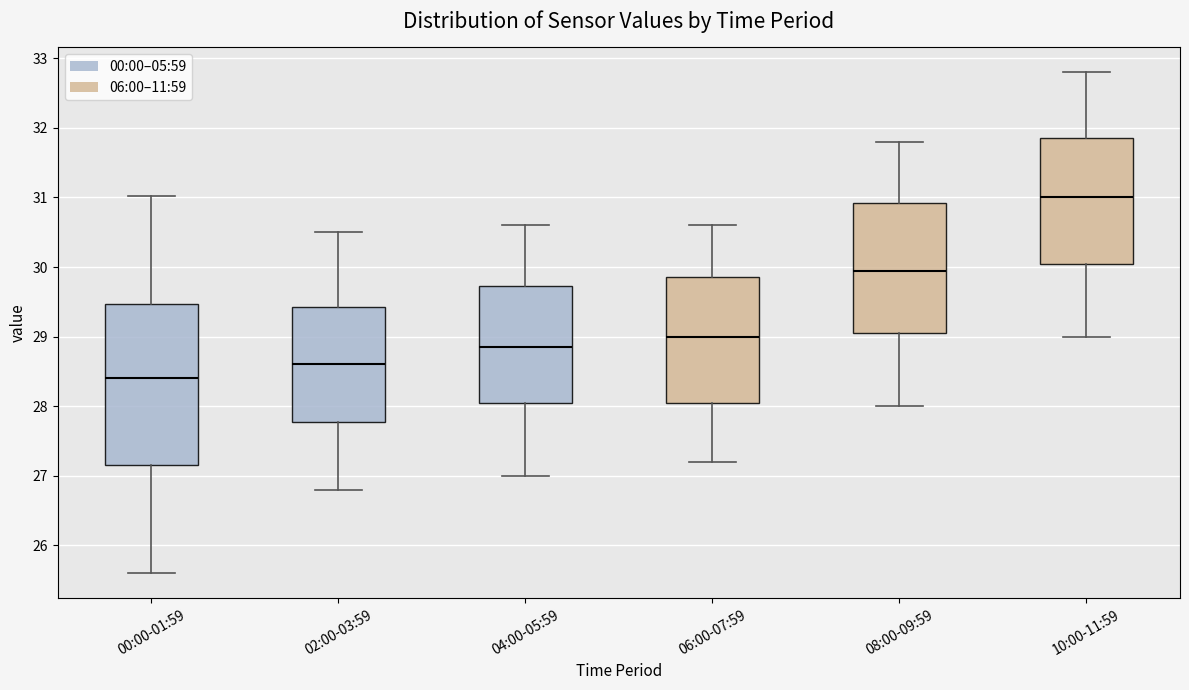

Which box's median line is the lowest?

00:00-01:59